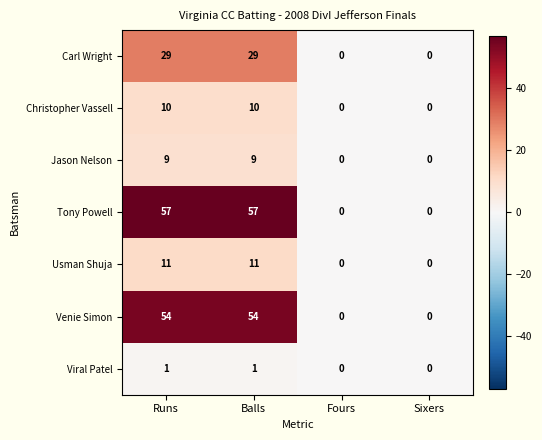

Is the value of Christopher Vassell at Balls greater than the value of Carl Wright at Sixers?

Yes